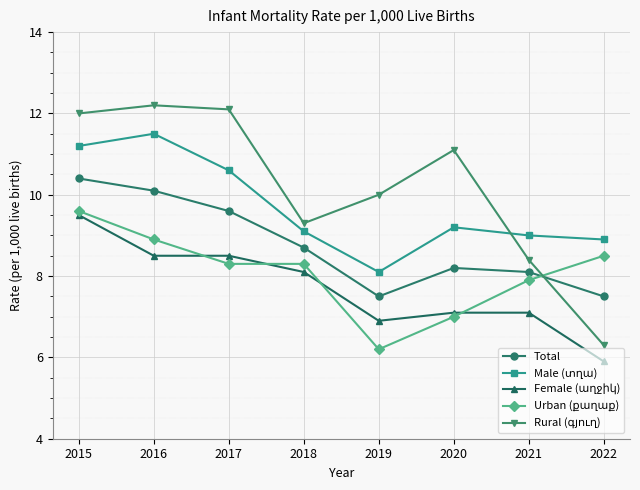

What is the average value of the Total series?

8.8